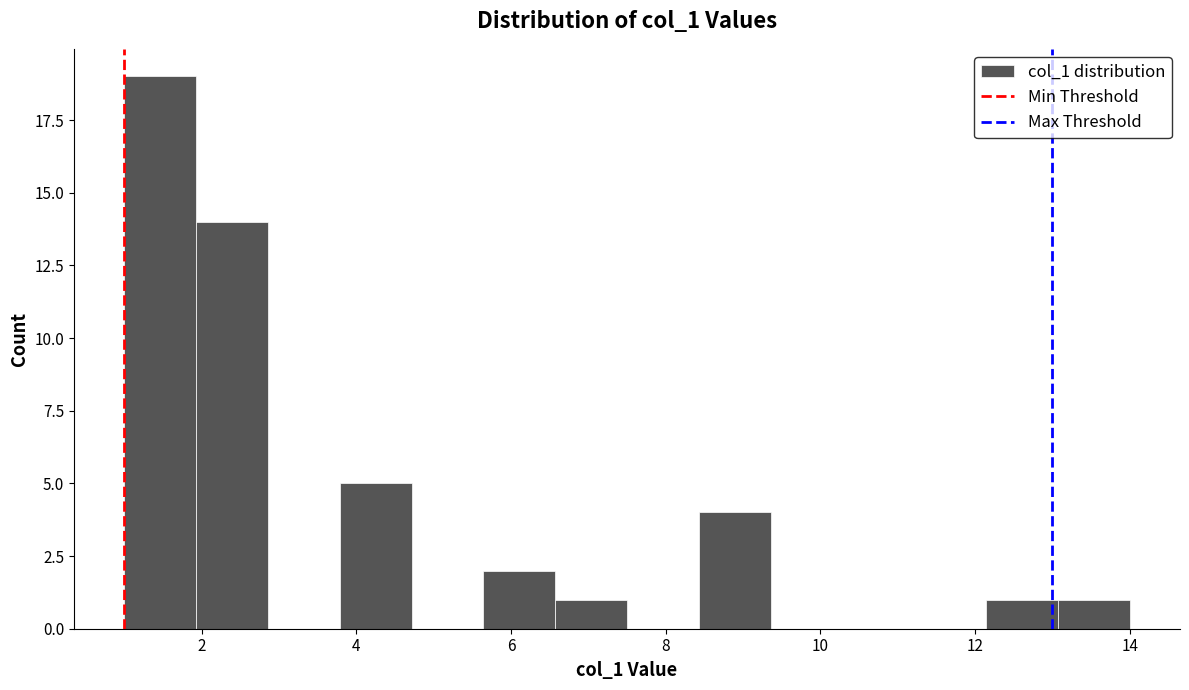

Reading left to right, transcribe this chart: for each bar, give the range it covers on the x-axis and its height. Neither the bar edges nor the heights are printed on the chart, so give them approximately, as read against the axes.

1.0 to 2.0: 19
2.0 to 2.8: 14
2.8 to 3.8: 0
3.8 to 4.8: 5
4.8 to 5.6: 0
5.6 to 6.6: 2
6.6 to 7.6: 1
7.6 to 8.4: 0
8.4 to 9.4: 4
9.4 to 10.2: 0
10.2 to 11.2: 0
11.2 to 12.2: 0
12.2 to 13.0: 1
13.0 to 14.0: 1